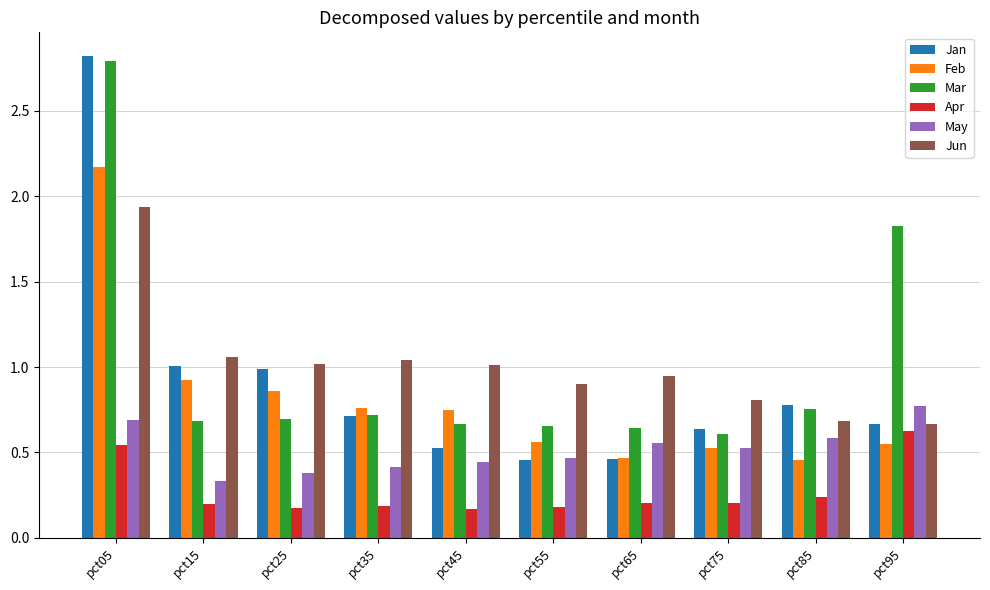

Is the value of Apr at pct85 greater than the value of Mar at pct65?

No